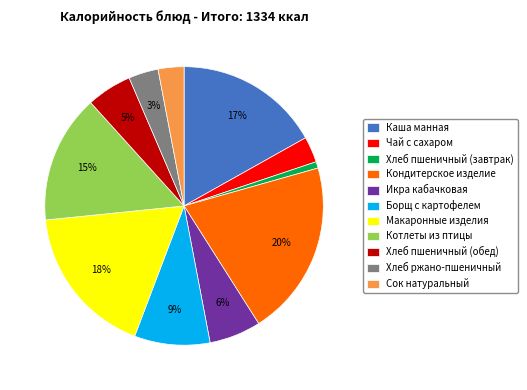

To the nearest percent, what percentage of the pie is Макаронные изделия?

18%